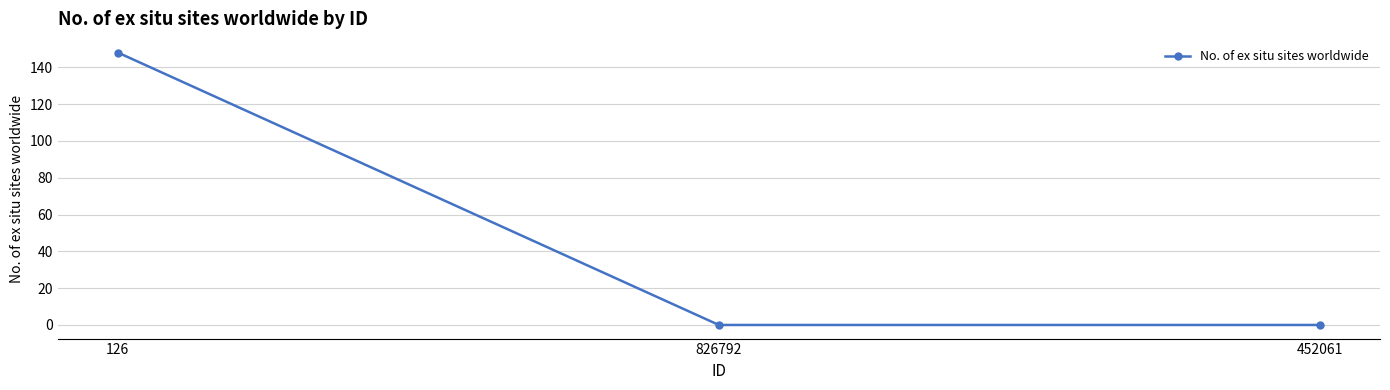

Does the chart display data point markers on the line(s)?

Yes